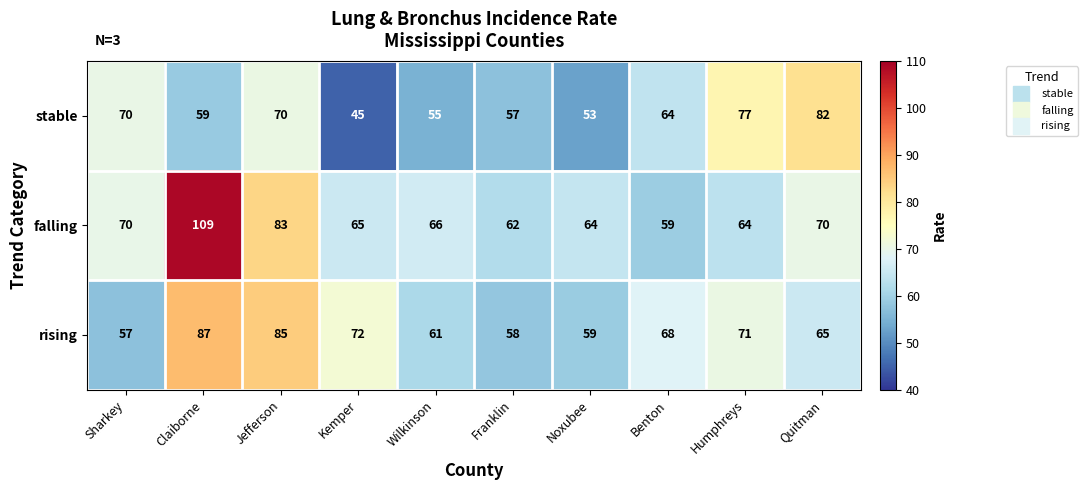

Which category has the lowest value across all series?

Kemper